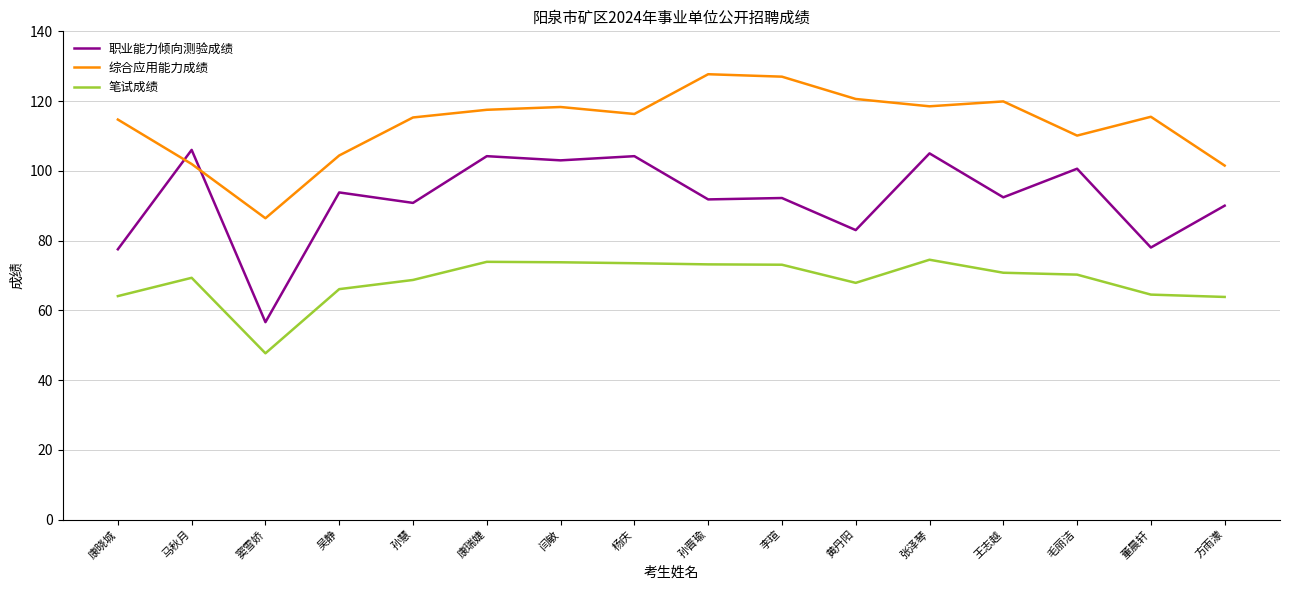

Is it true that 笔试成绩 equals 74.5 at 张泽琴?

True